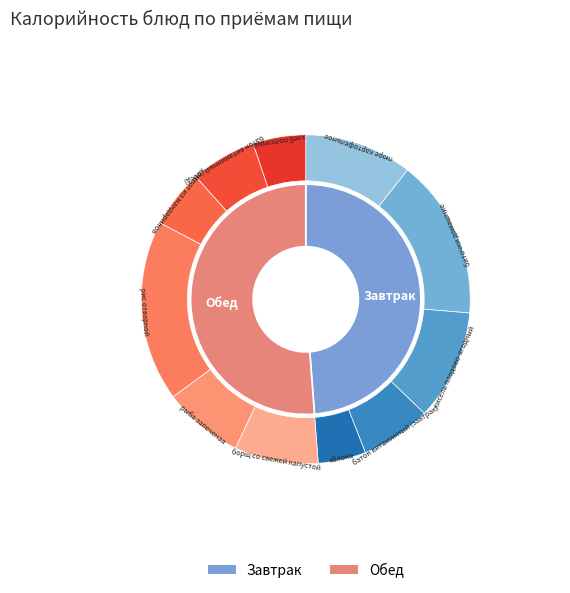

Which slice is the largest?

рис отварной